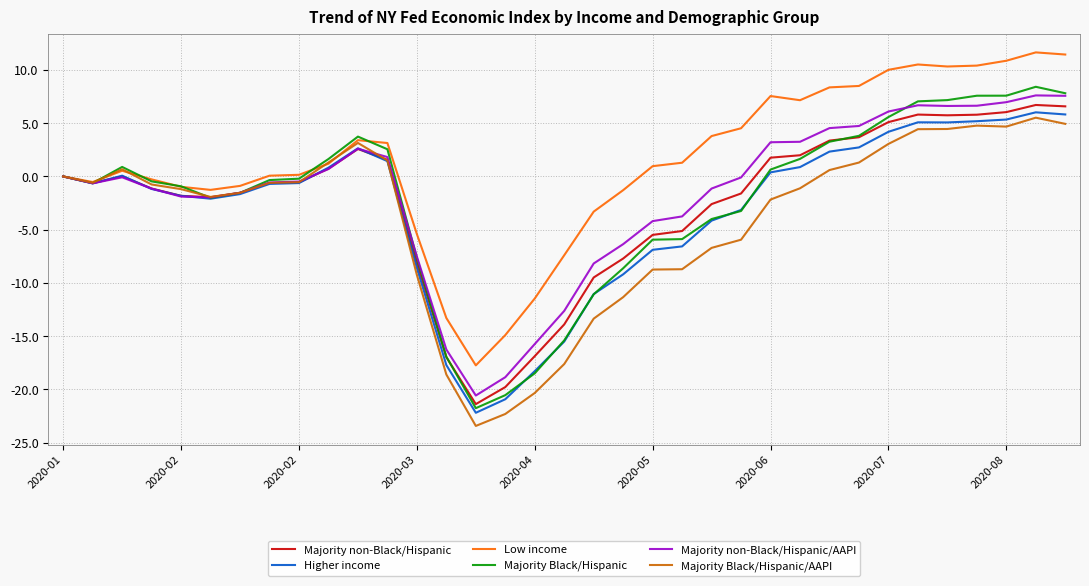

What is the smallest value displayed?

-23.4